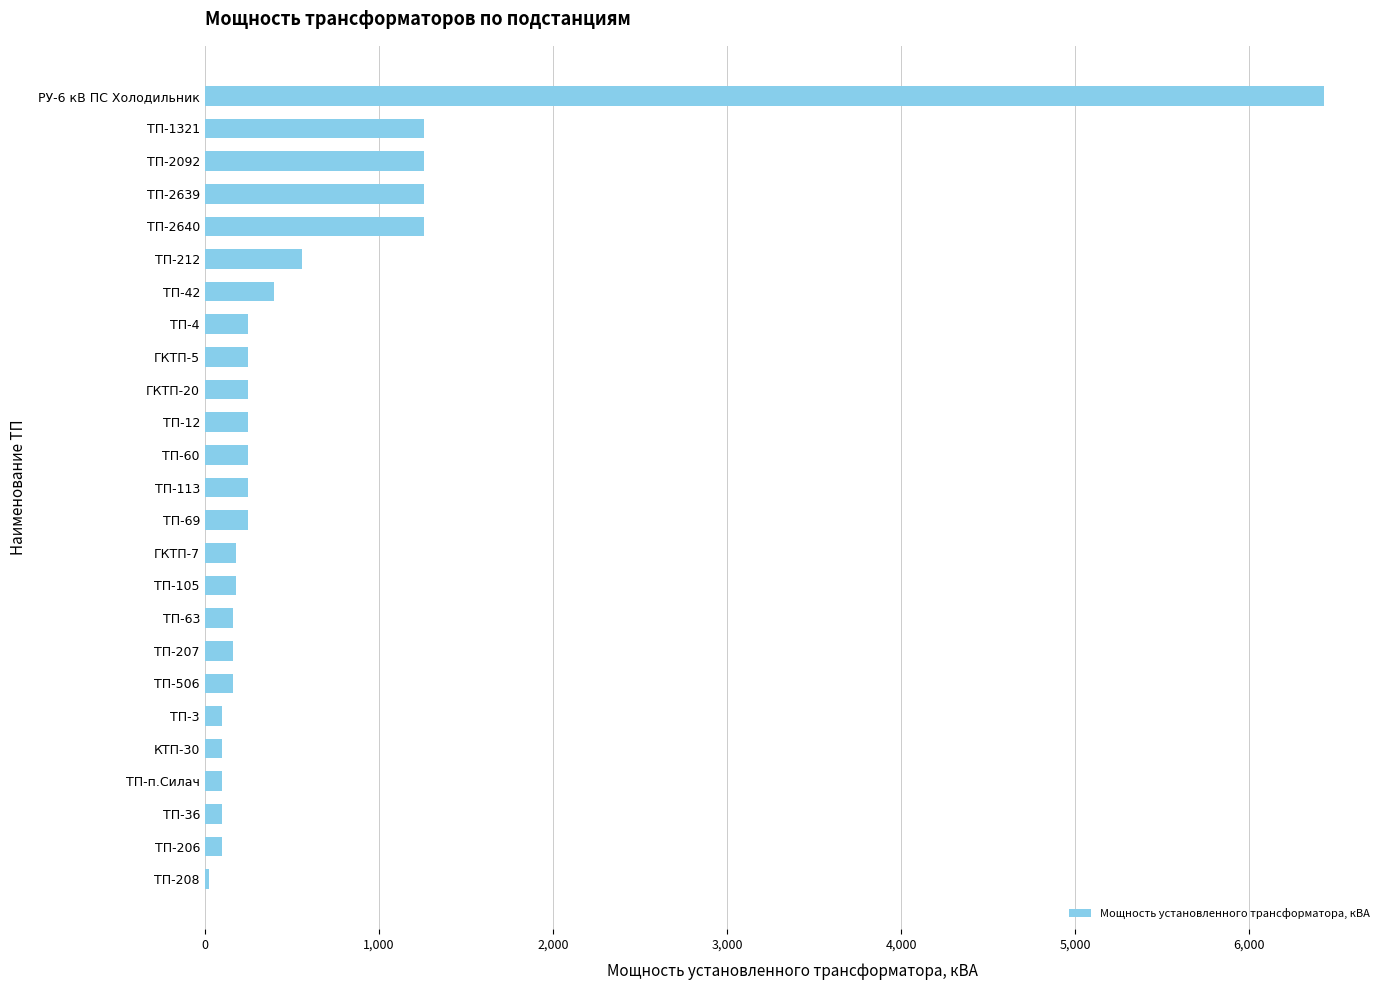

How many data points are less than 250?

11